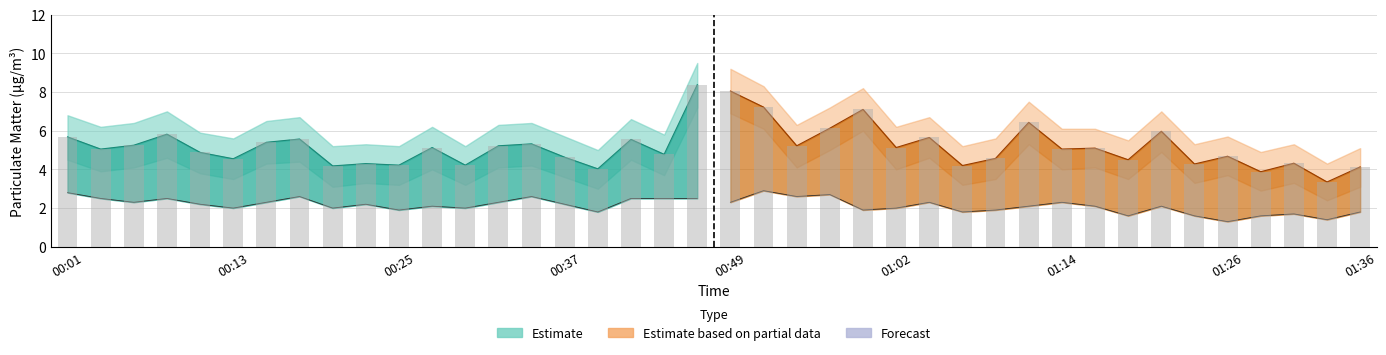

What is the label of the 27th bar from the left?

01:04